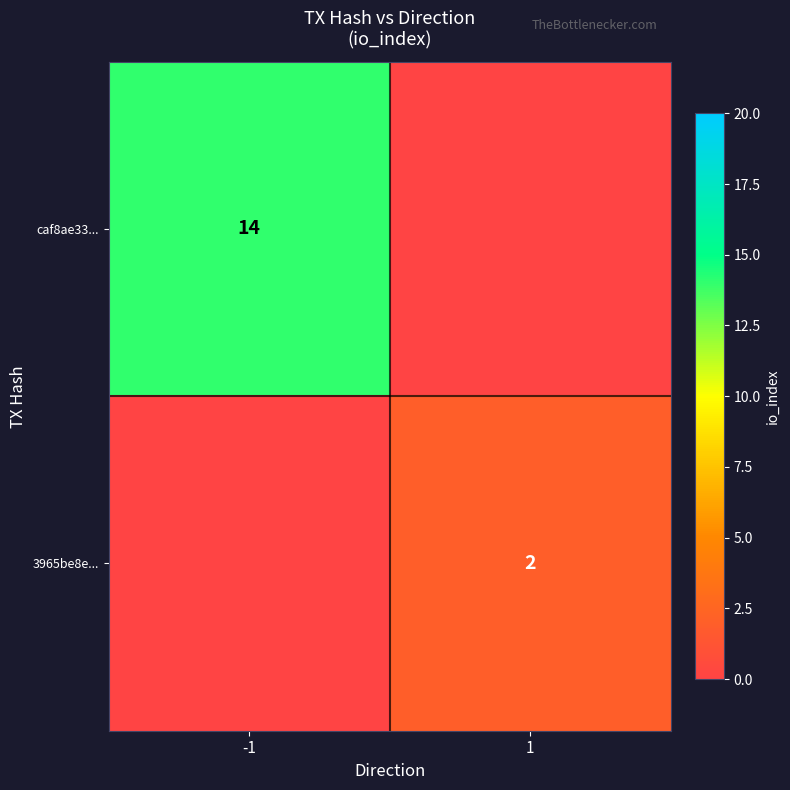

True or false: 3965be8e... has a value of 3 at 1.

False